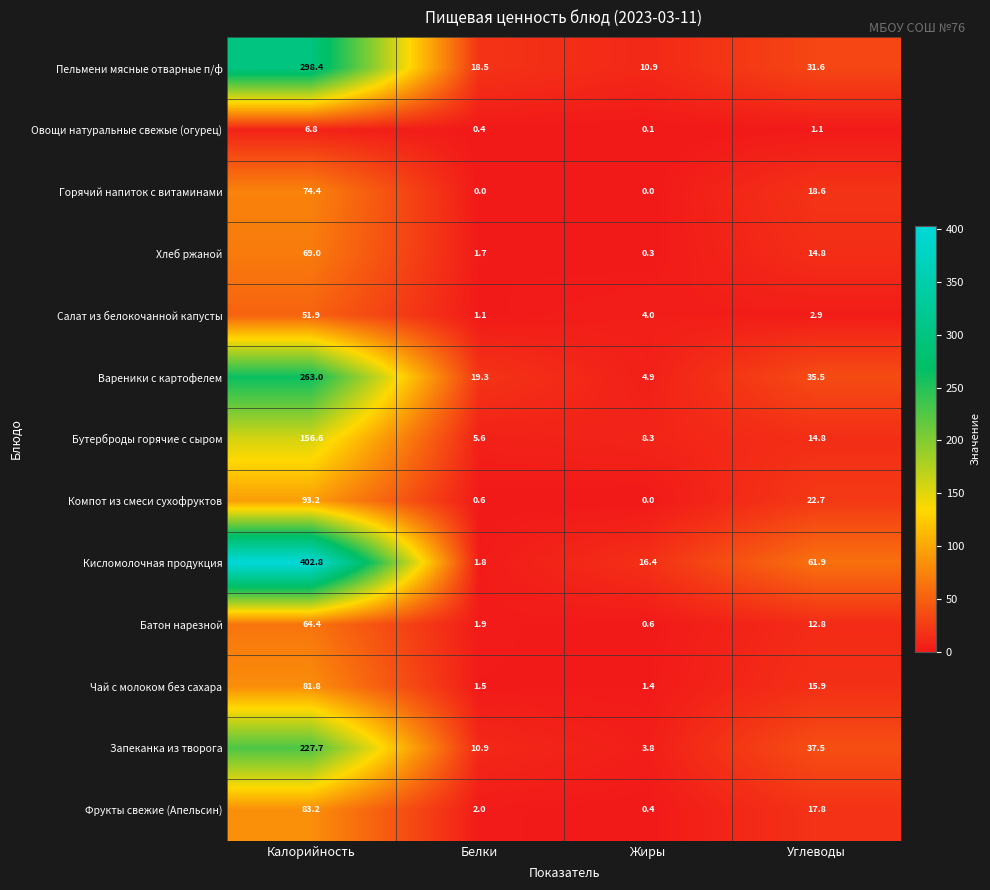

Which series has the widest spread of values?

Кисломолочная продукция